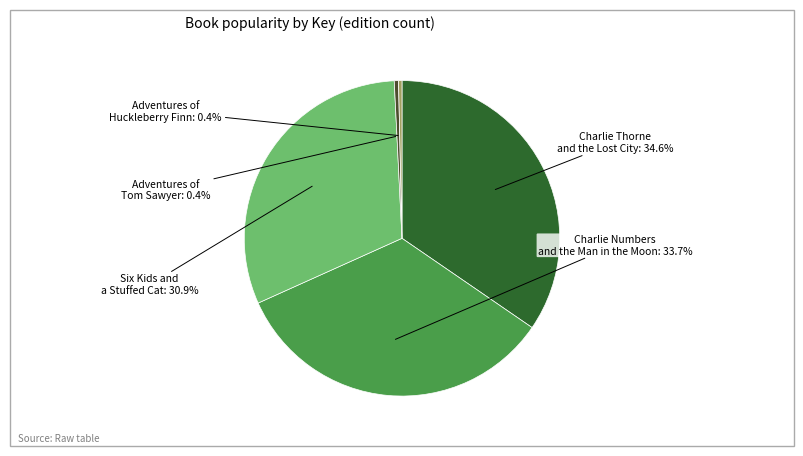

Is there any slice that represents more than half of the pie?

No